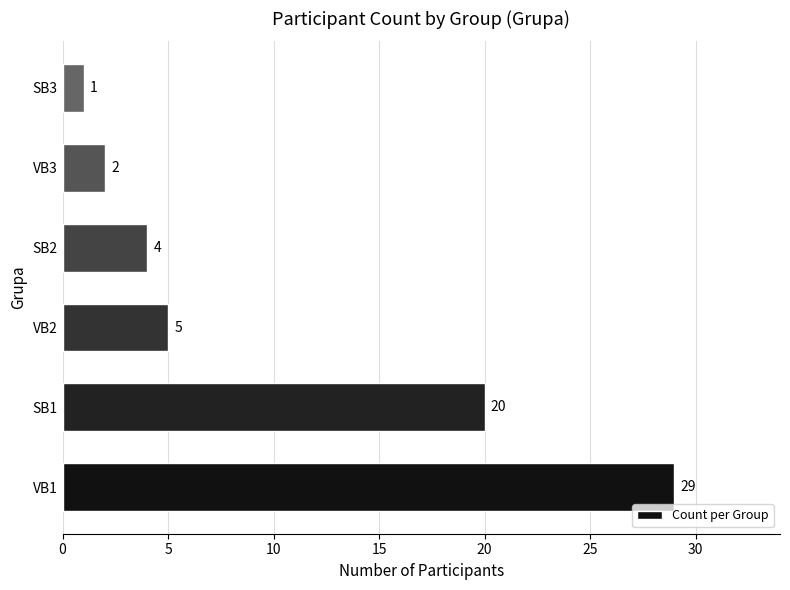

List the labels in order of value, largest first.

VB1, SB1, VB2, SB2, VB3, SB3